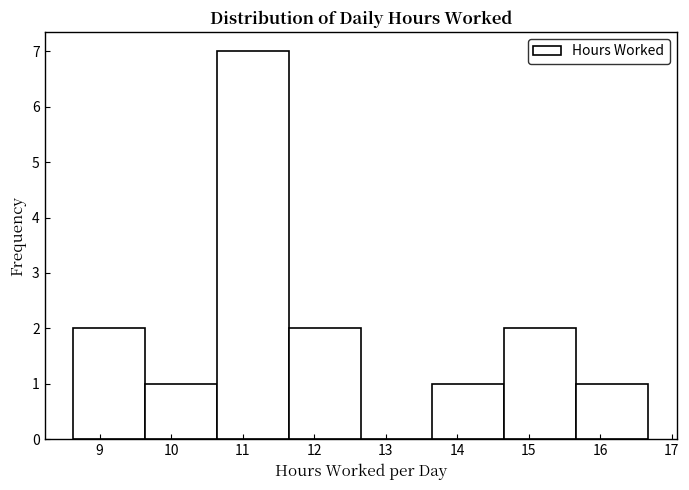

How tall is the bar that spans 13.7 to 14.7 on the x-axis? Neither the bar edges nor the heights are printed on the chart, so give them approximately, as read against the axes.

1